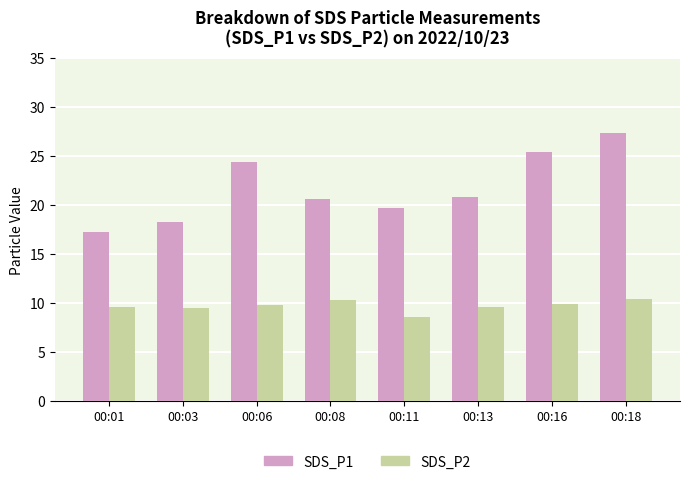

Which series has the largest range (max minus min)?

SDS_P1